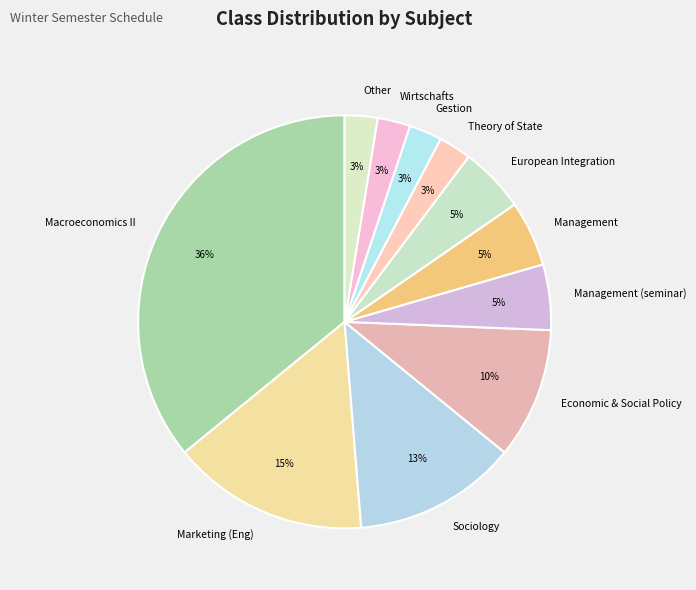

What percentage is the Management slice, to the nearest percent?

5%